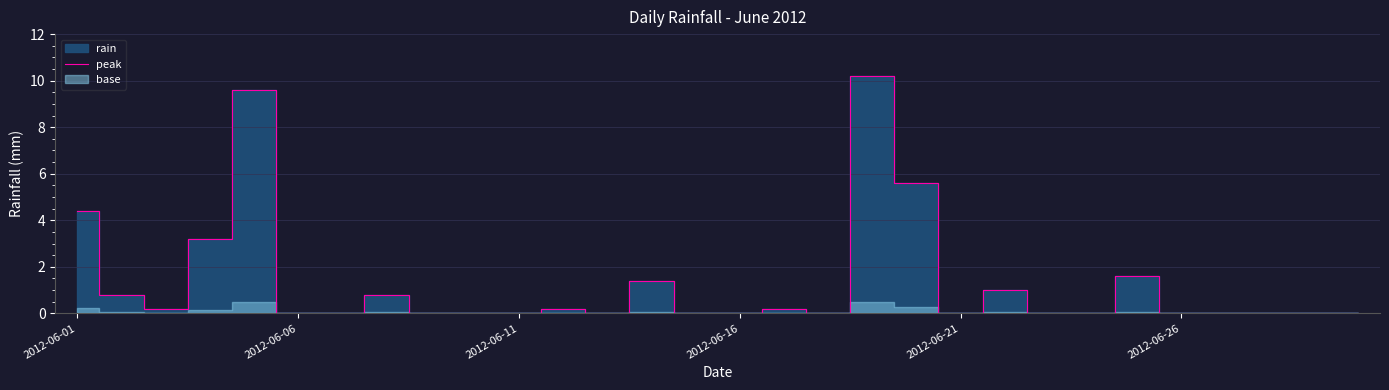

What is the highest value of the peak series?

10.2